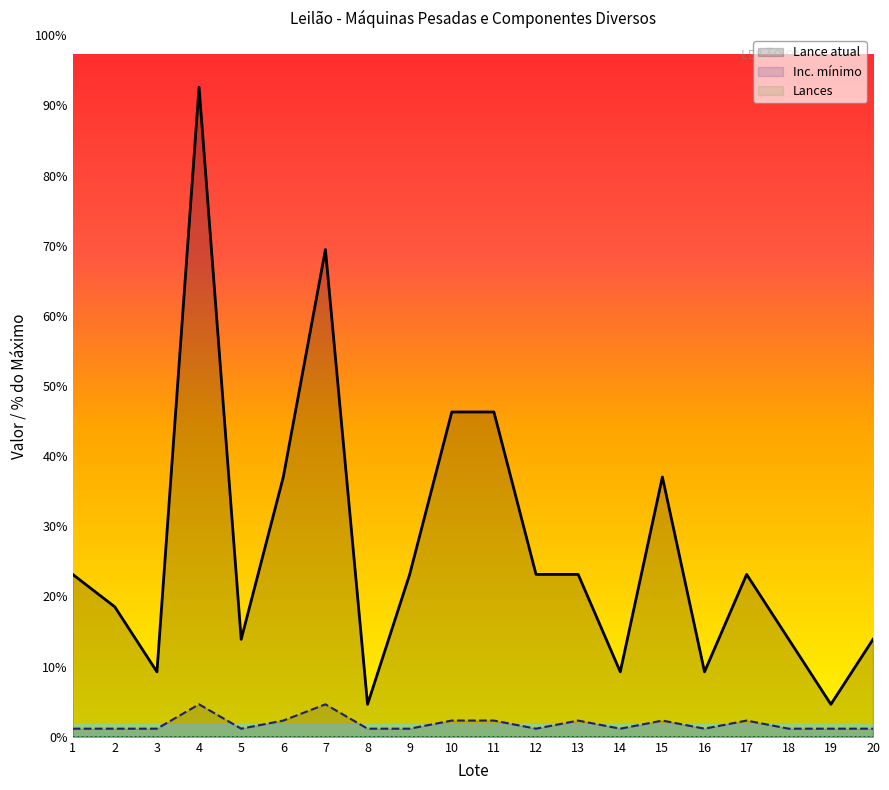

Rank the series by their maximum value, from highest to lowest.

Lance atual, Inc. mínimo, Lances